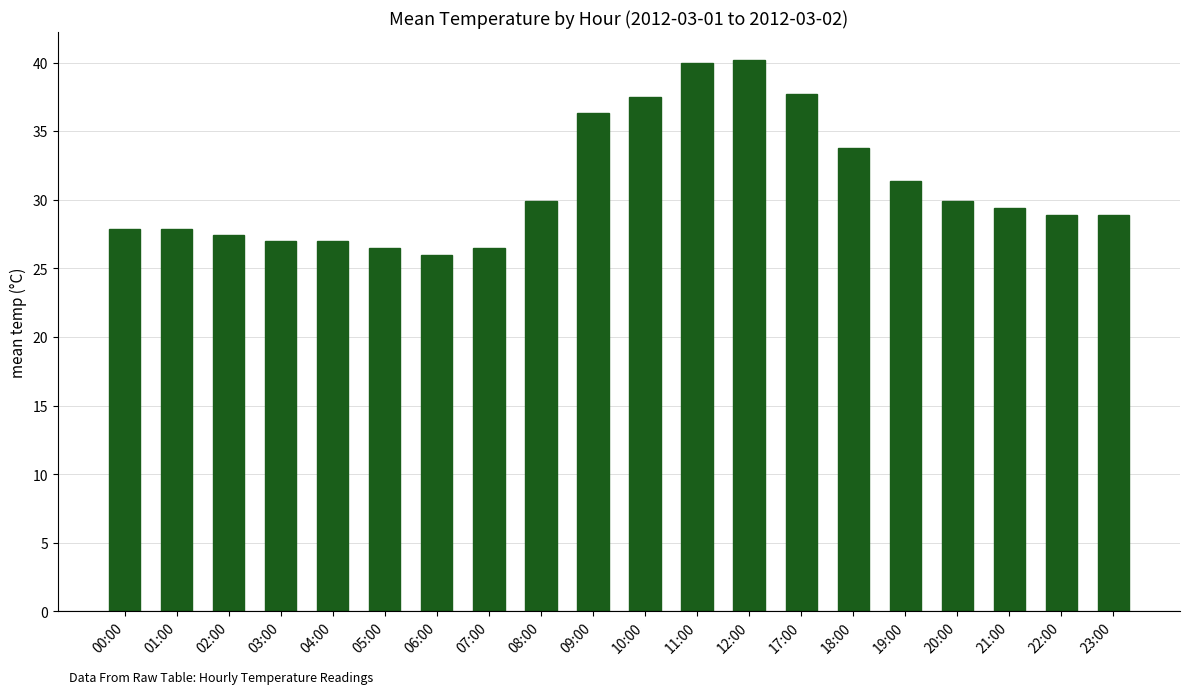

What is the maximum value shown in the chart?

40.2